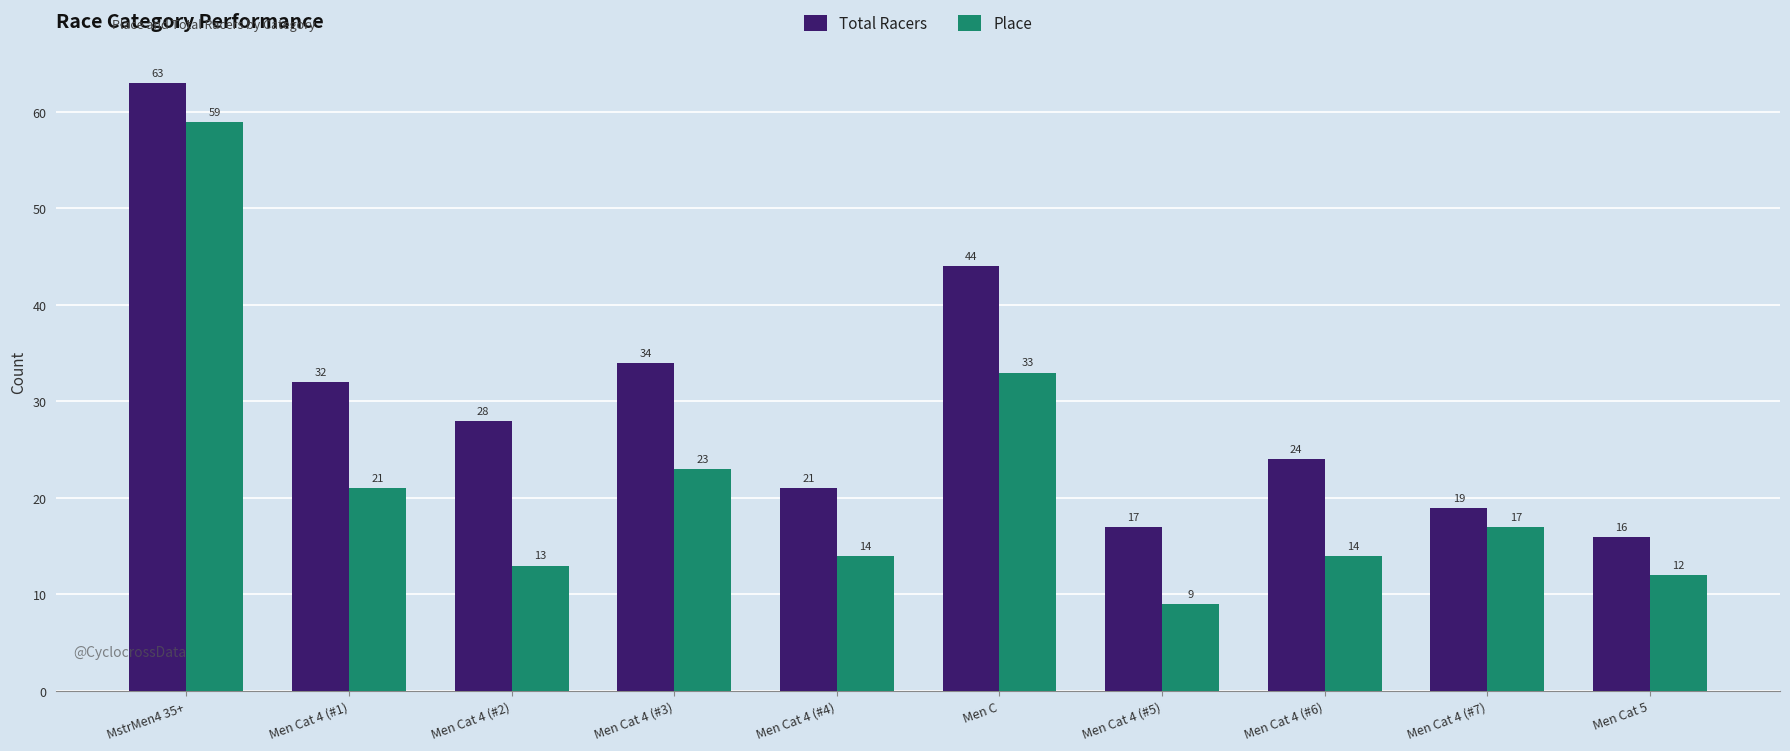

What is the approximate value of Place at Men Cat 4 (#7), to the nearest 5?

15